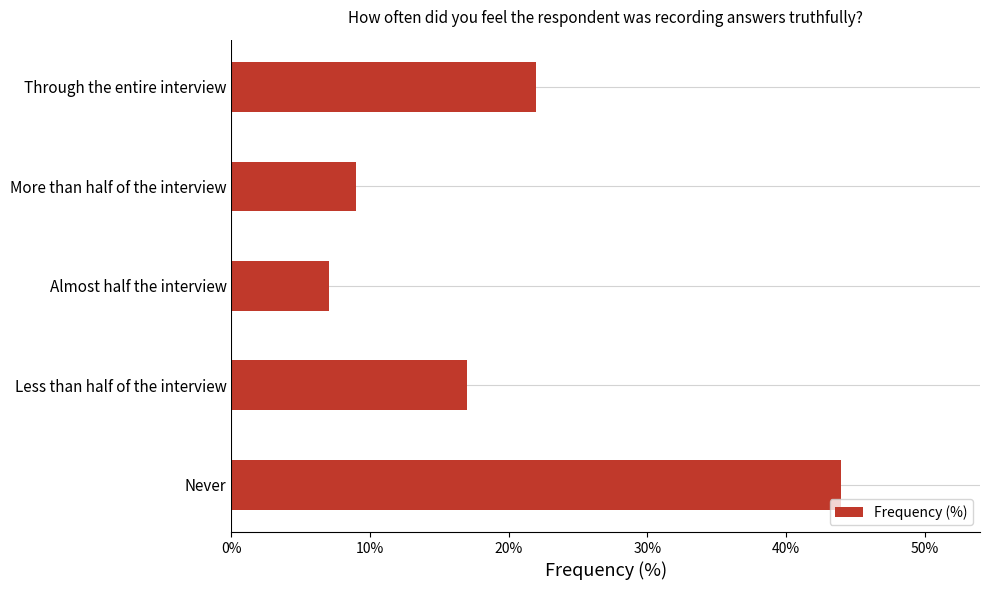

Which category has the highest value across all series?

Never